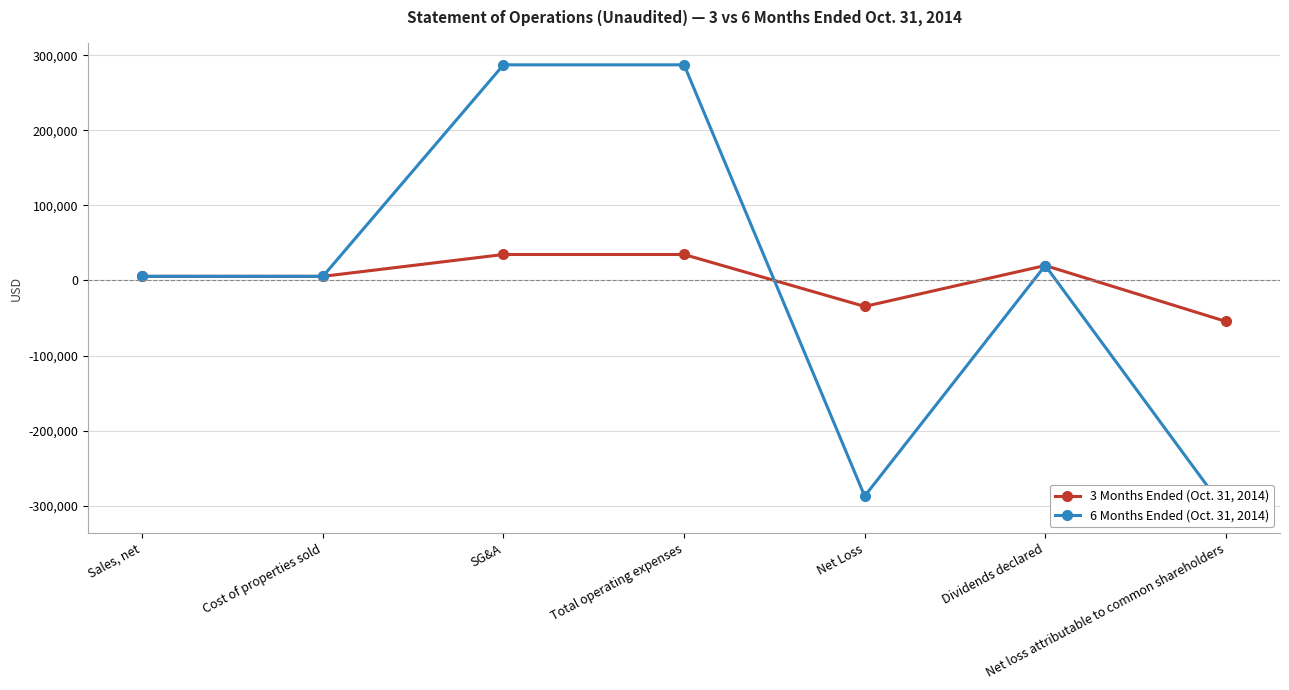

Is it true that 3 Months Ended (Oct. 31, 2014) equals 59417 at SG&A?

False